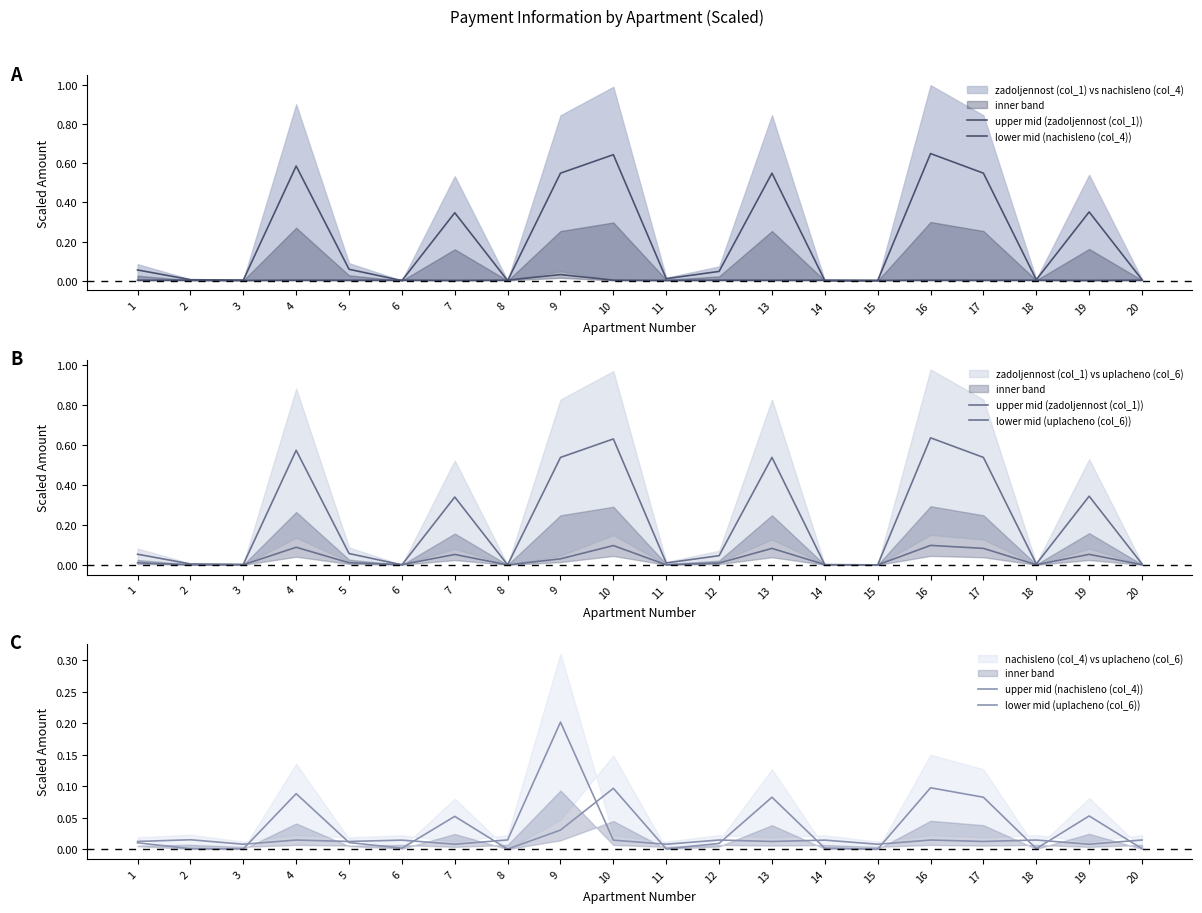

Which series has the largest range (max minus min)?

upper mid (zadoljennost (col_1))